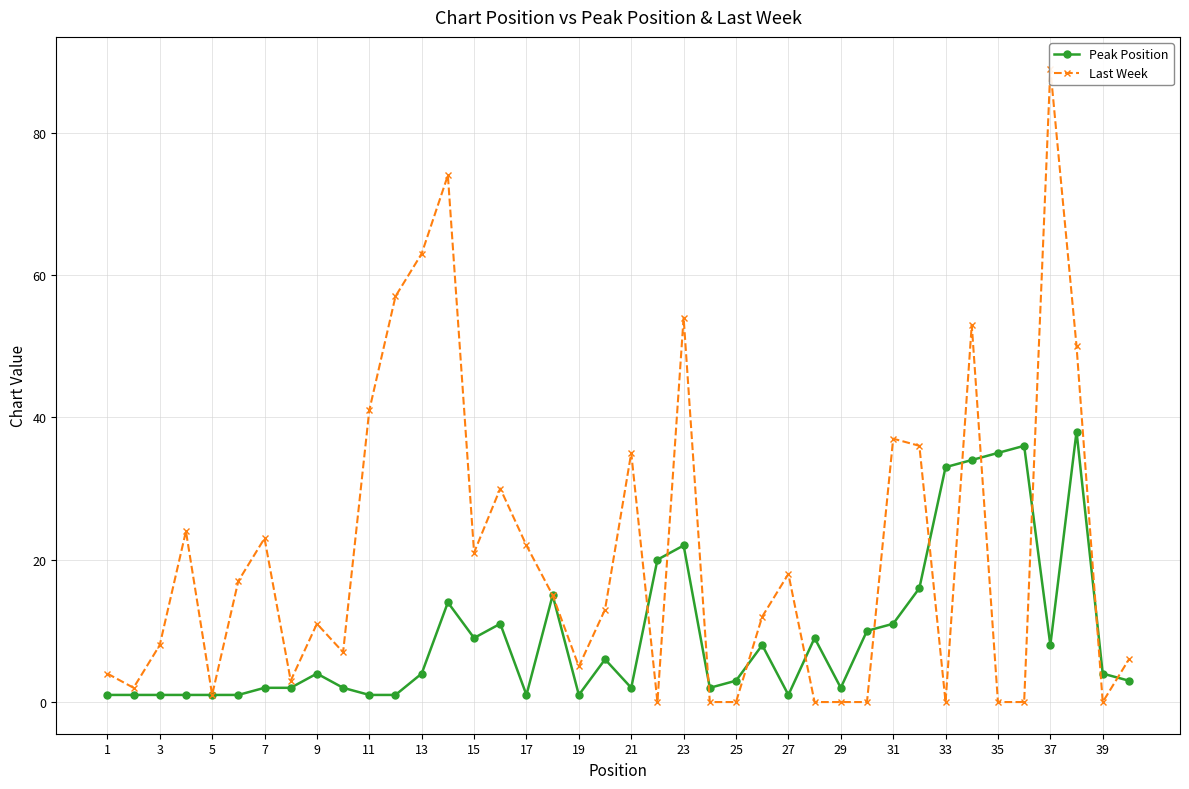

What is the sum of the Peak Position values at 25 and 35?

38